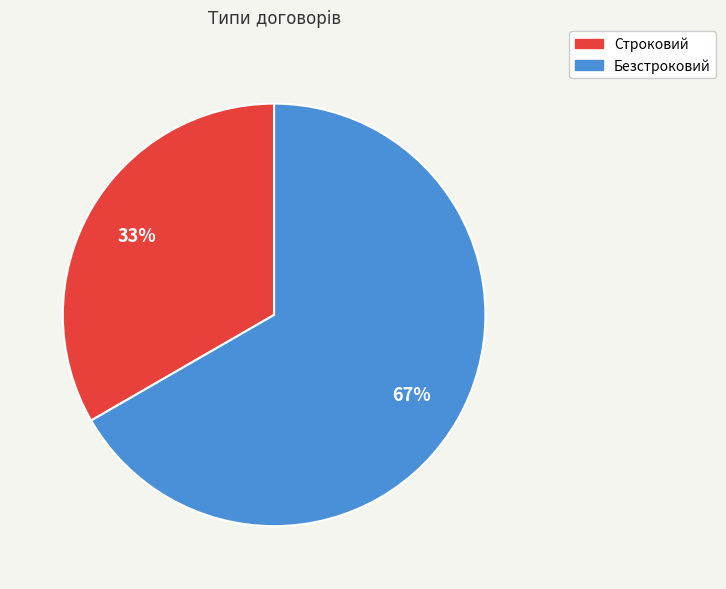

Which slice represents more than half of the pie?

Безстроковий